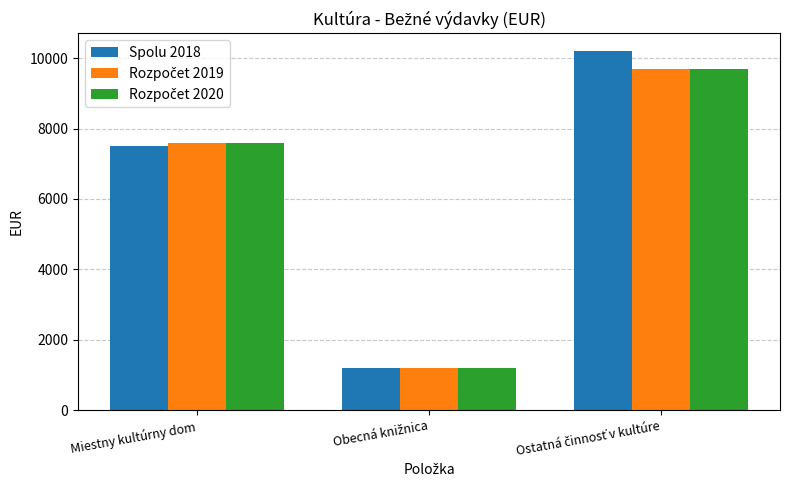

How many bars are there in total?

9